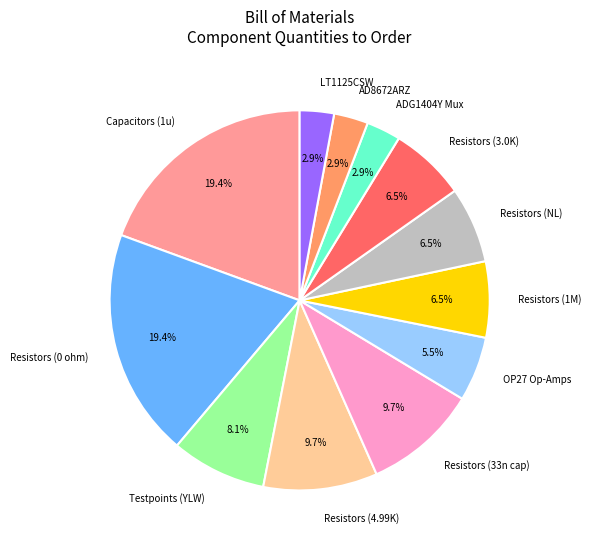

Is there a majority slice in this chart?

No